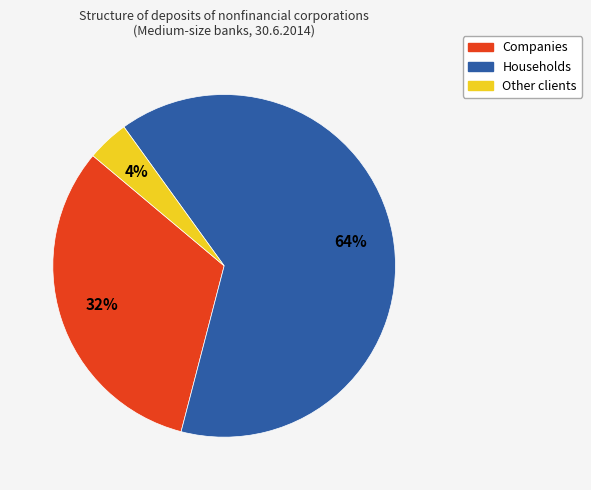

Do Other clients and Households together represent more than half of the pie?

Yes